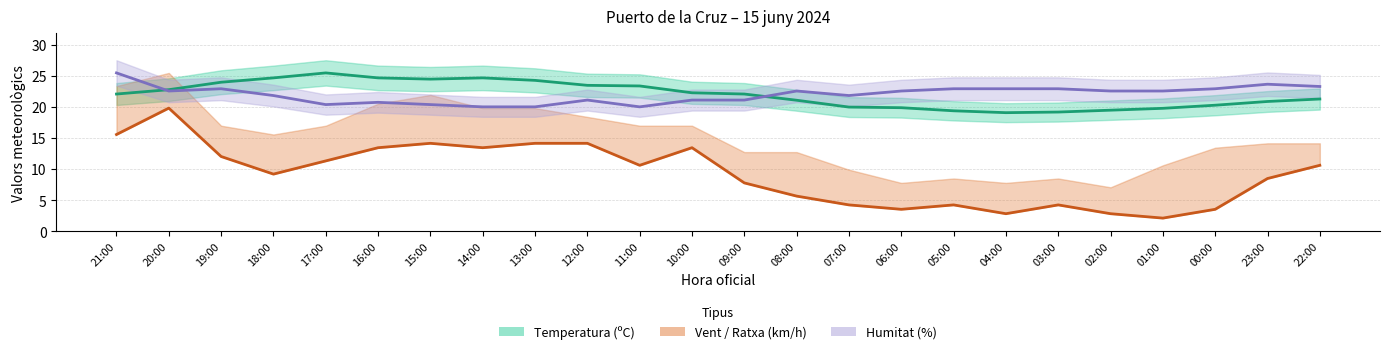

What is the average value of the Temperatura (ºC) series?

22.0